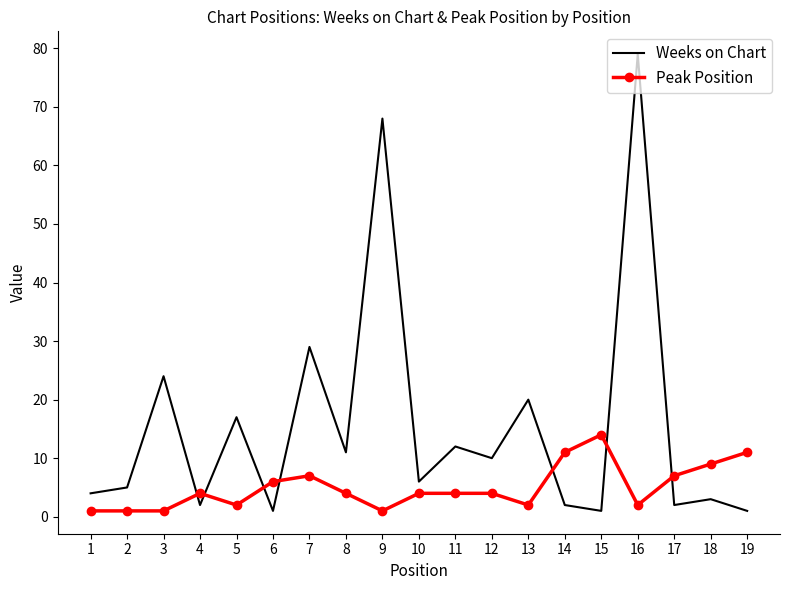

The Peak Position series shows 4 at 10. True or false?

True